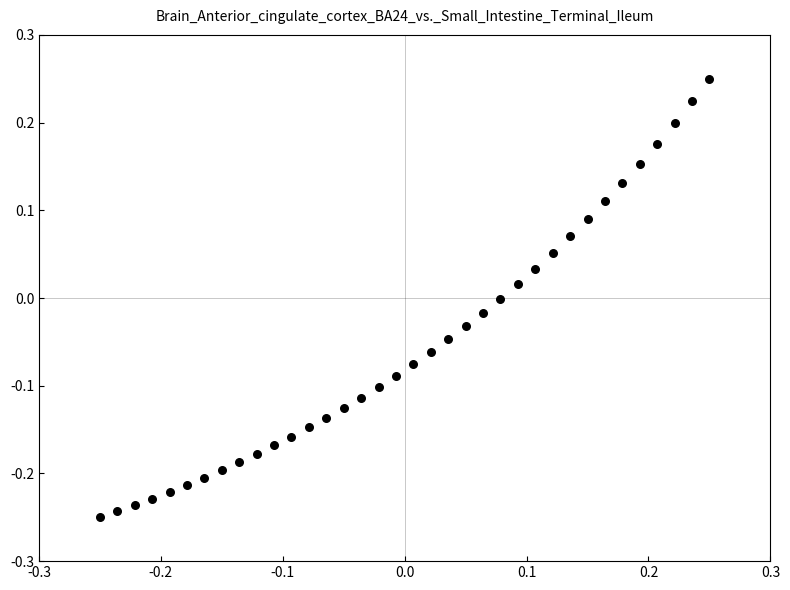

What is the range of Y values (max minus min)?

0.5